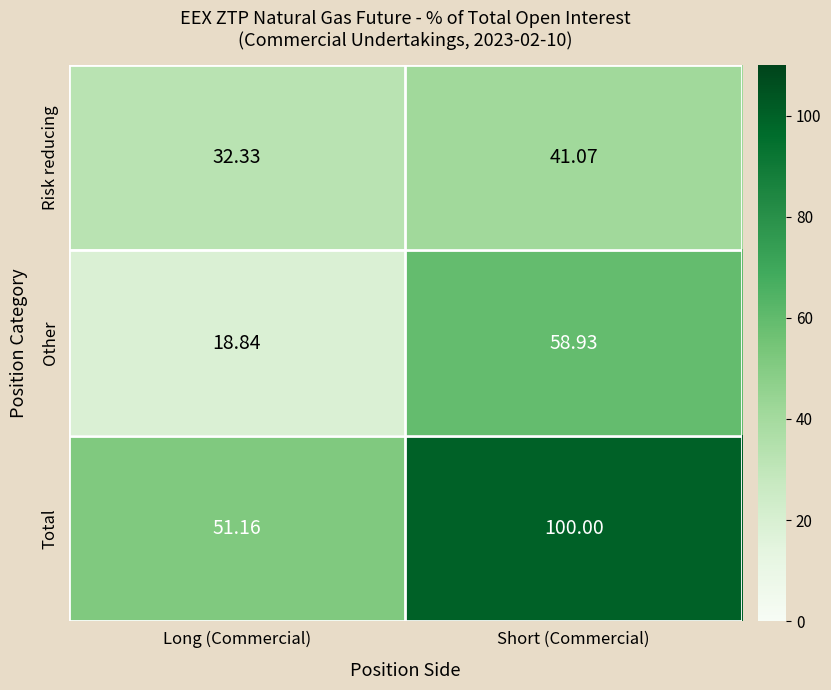

Which label corresponds to the largest value in the chart?

Short (Commercial)